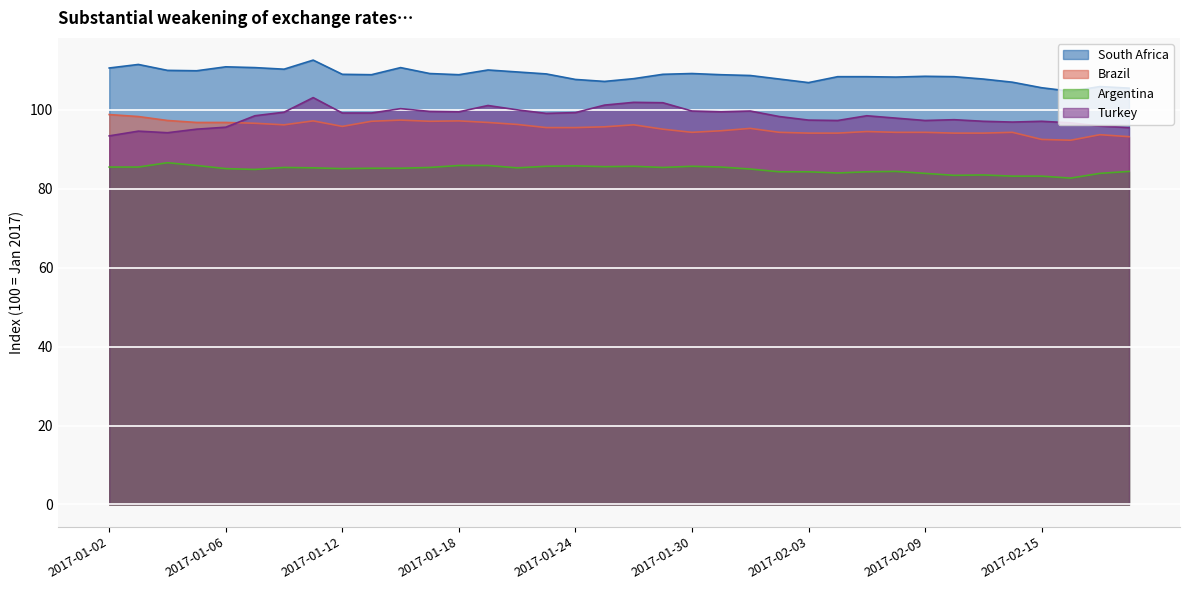

At which label does Argentina reach its peak?

2017-01-04